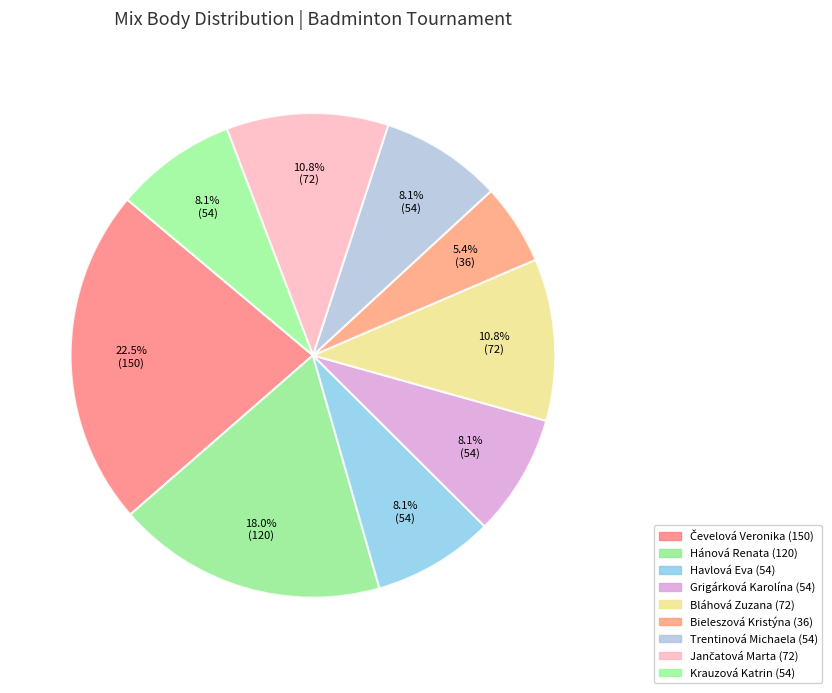

Rank the categories by value from lowest to highest.

Bieleszová Kristýna, Havlová Eva, Grigárková Karolína, Trentinová Michaela, Krauzová Katrin, Bláhová Zuzana, Jančatová Marta, Hánová Renata, Čevelová Veronika